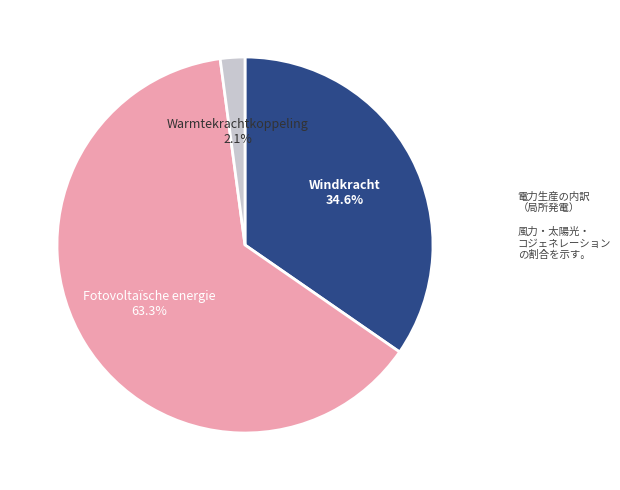

Does any single category account for the majority?

Yes